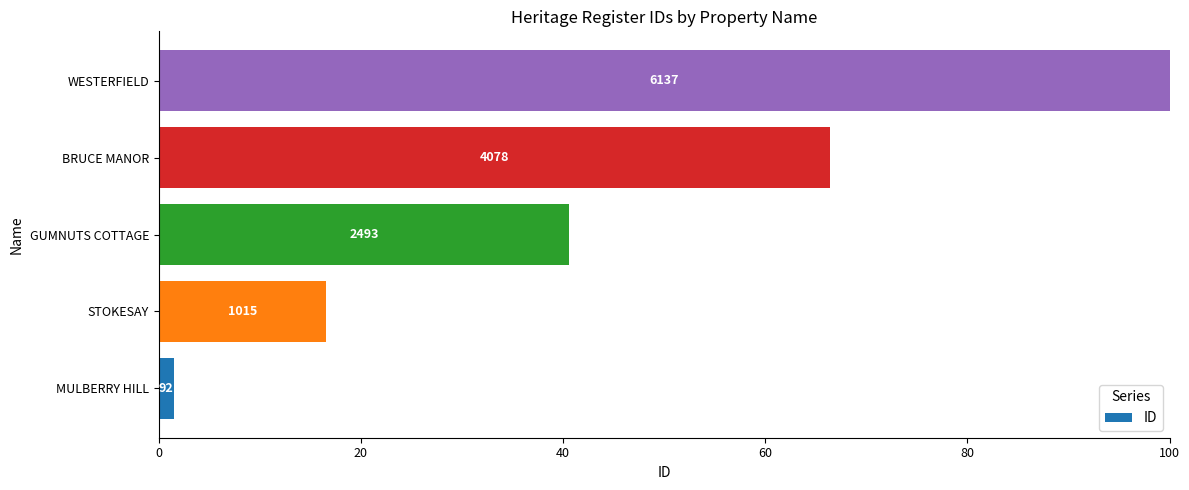

How many bars are there in total?

5